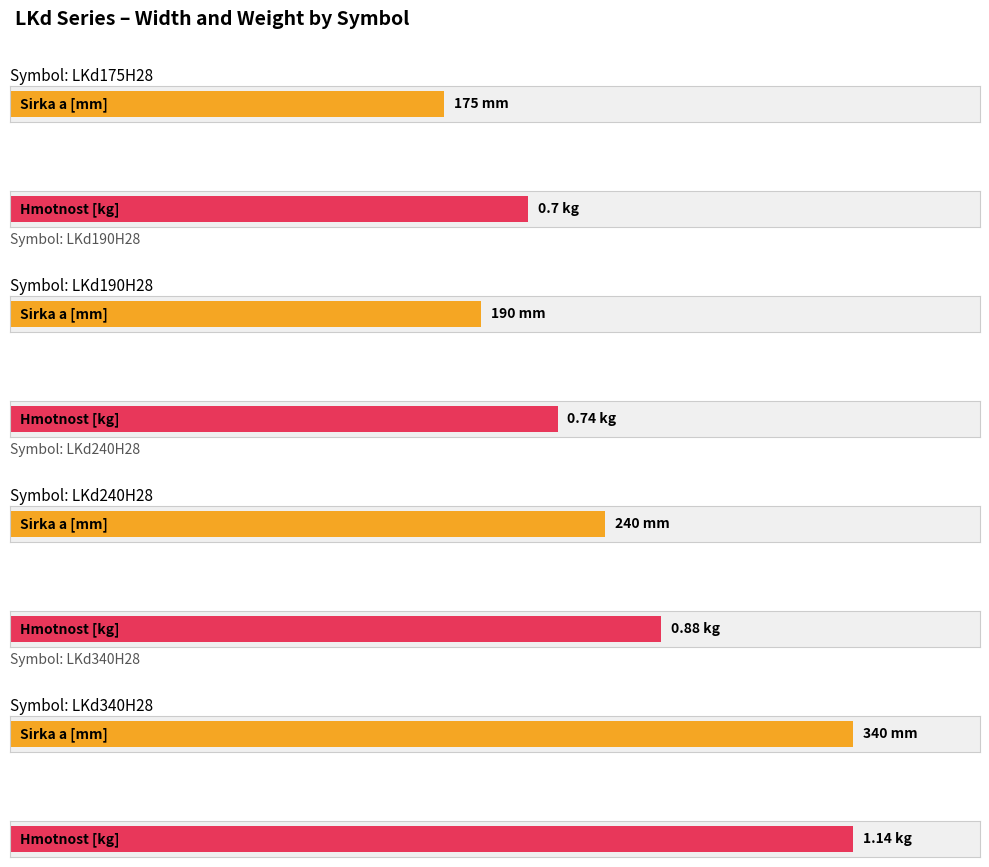

What is the minimum value for Hmotnost [kg]?

0.7